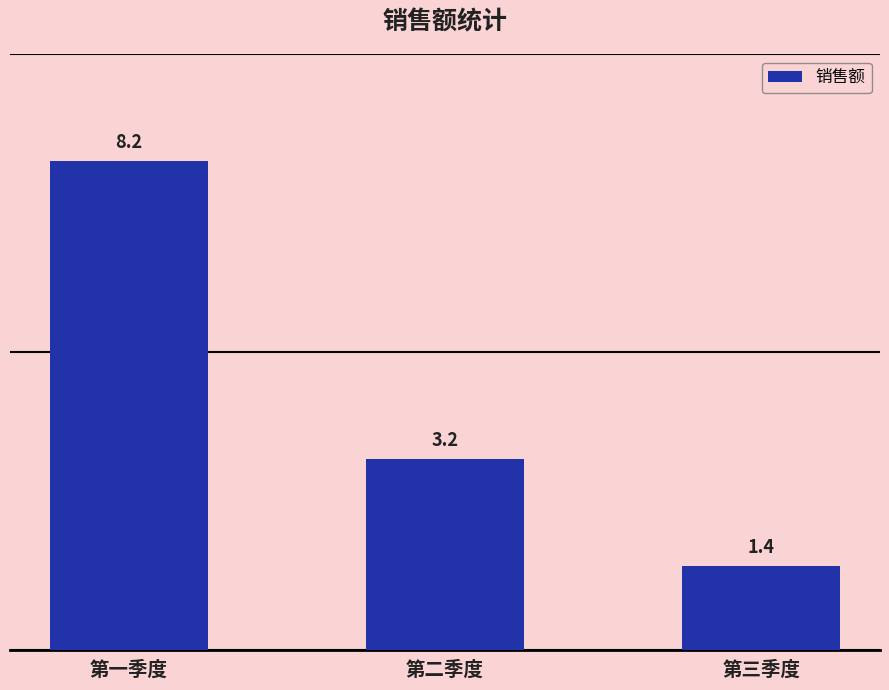

Reading left to right, list all the values displayed in this chart.

8.2	3.2	1.4